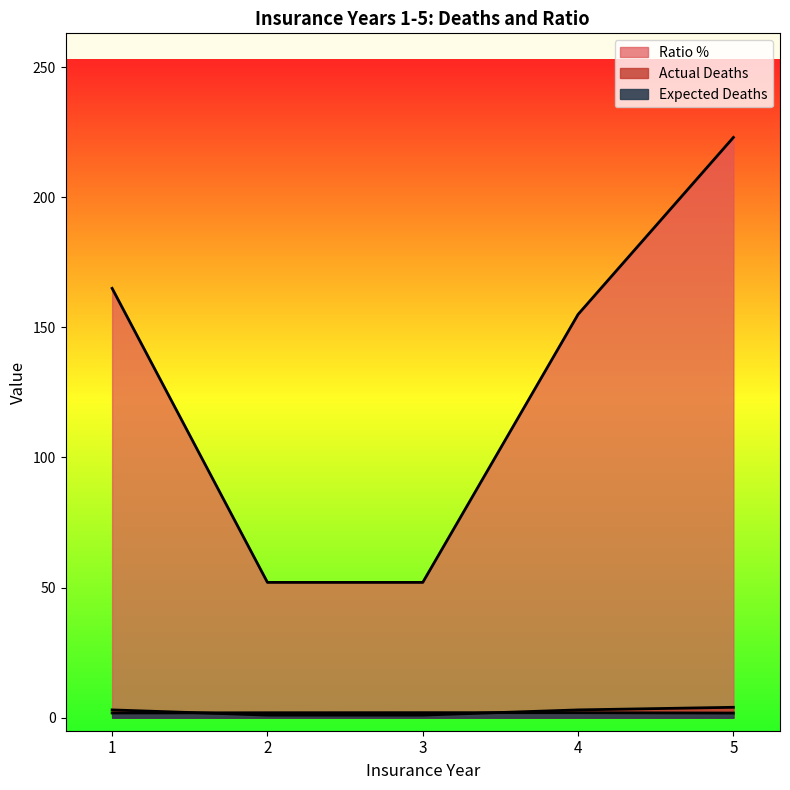

The value of Ratio % at 1 is 165.0. True or false?

True